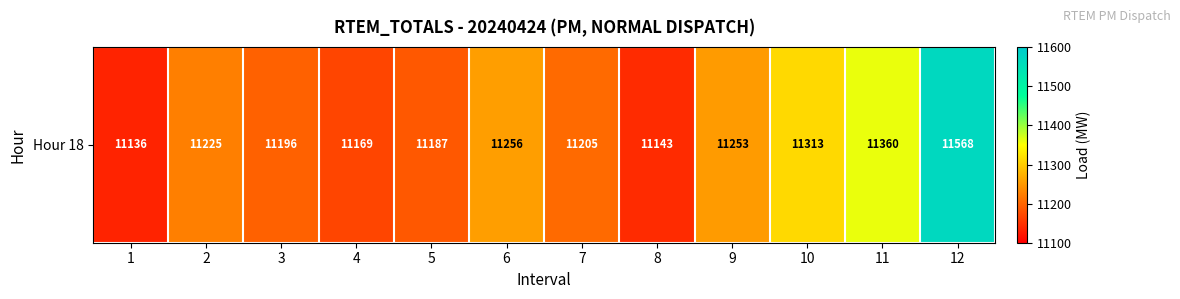

Rank the categories by value from highest to lowest.

12, 11, 10, 6, 9, 2, 7, 3, 5, 4, 8, 1